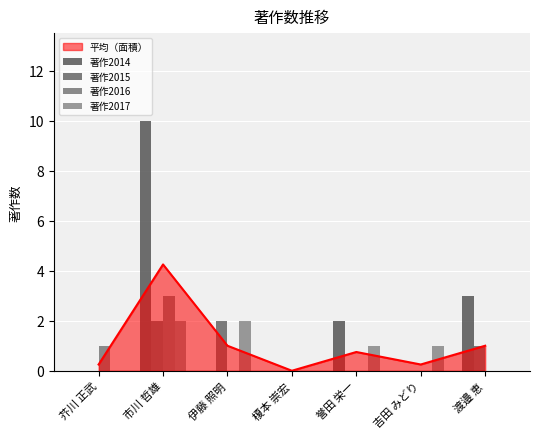

What is the difference between the 著作2014 values at 誉田 栄一 and 伊藤 照明?

2